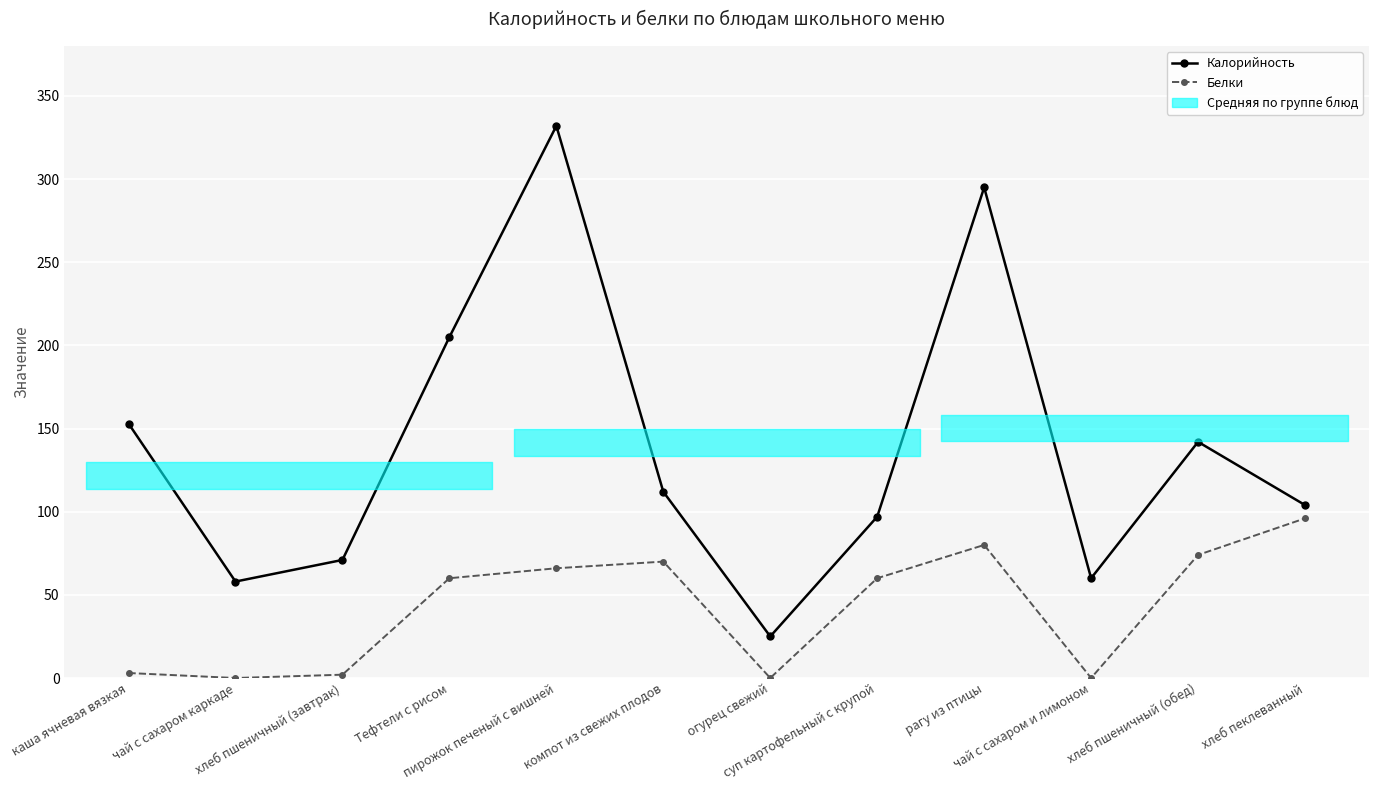

At which category is the sum across all series the highest?

пирожок печеный с вишней